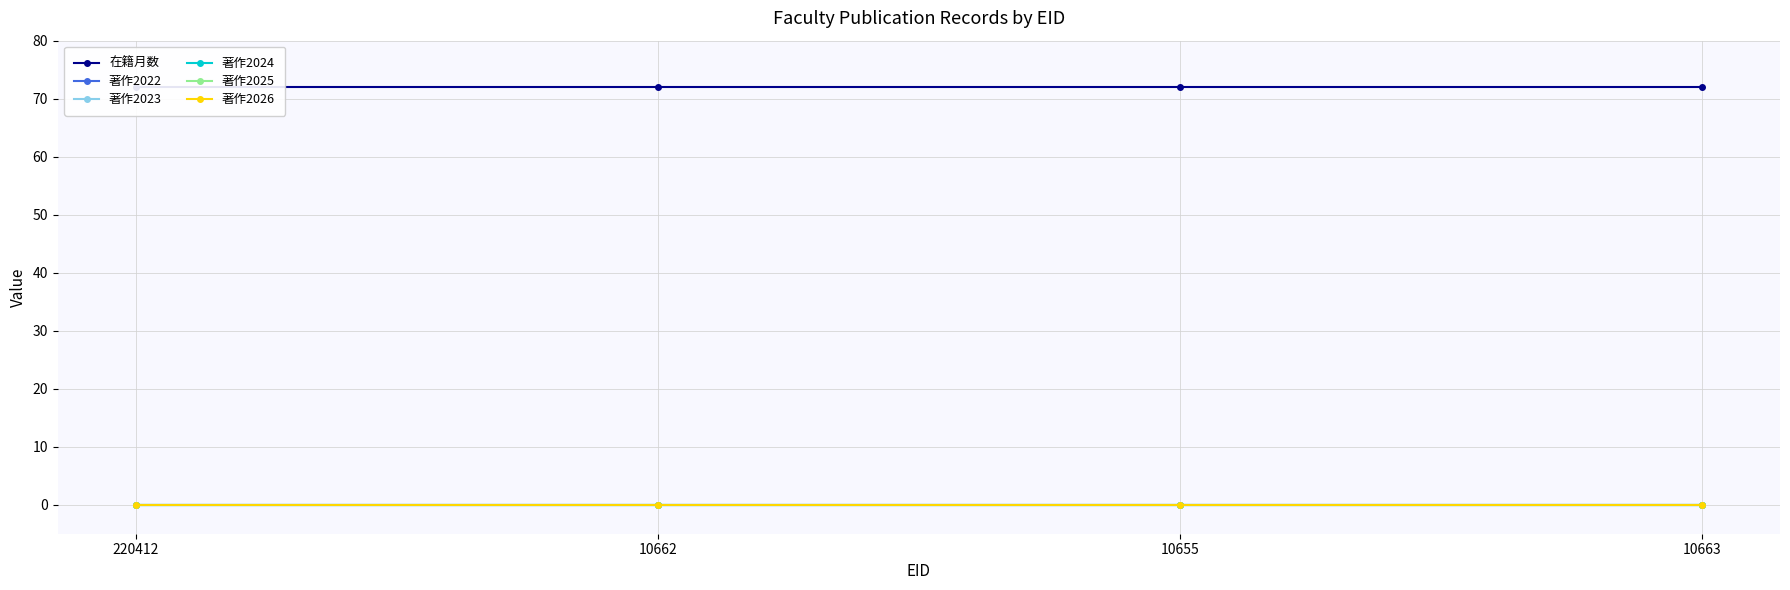

True or false: 著作2025 has more than 0 points higher than both neighbors.

False